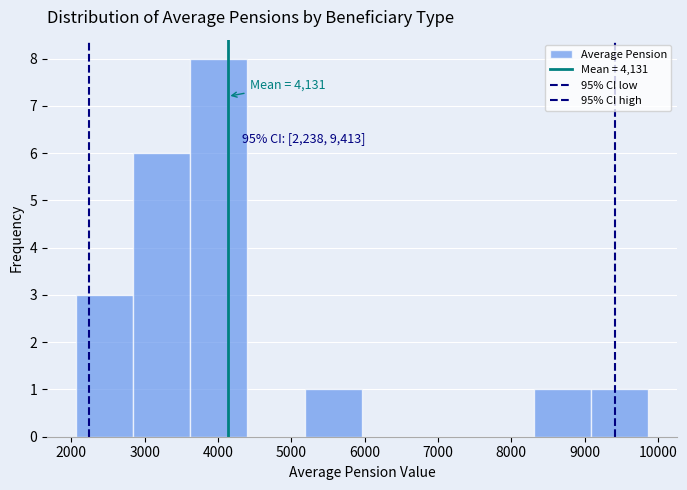

Over which range of the x-axis is the bar tallest?

3600 to 4400